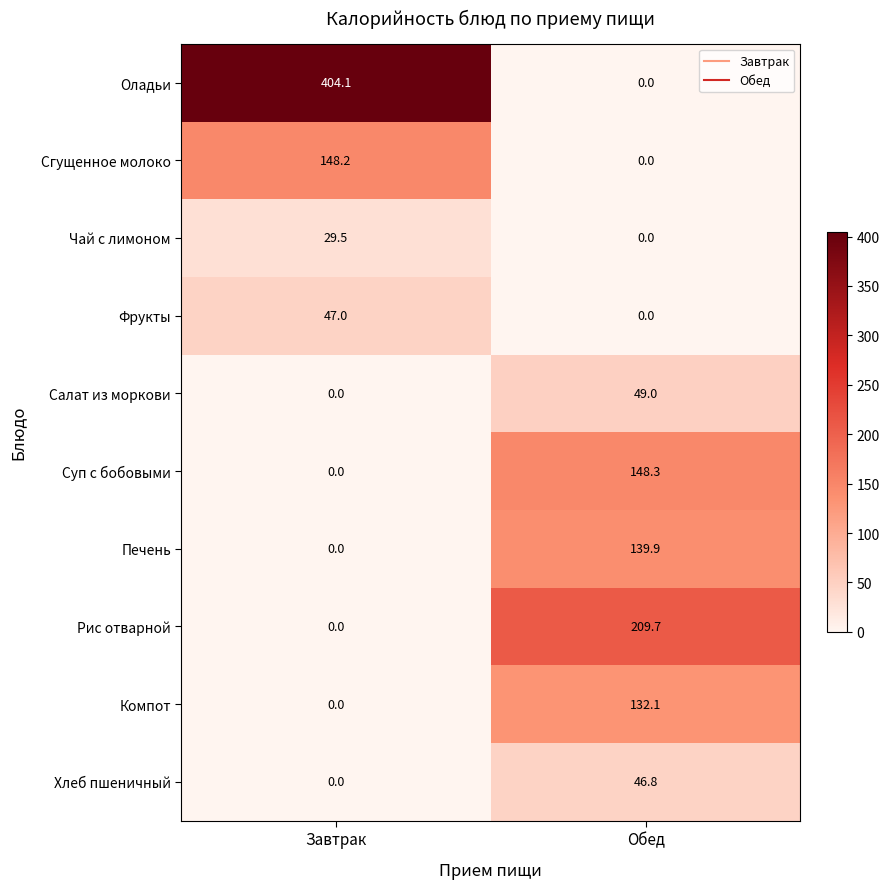

Reading left to right, transcribe all the data shown in this chart.

Оладьи: 404.1	0.0
Сгущенное молоко: 148.2	0.0
Чай с лимоном: 29.5	0.0
Фрукты: 47.0	0.0
Салат из моркови: 0.0	49.0
Суп с бобовыми: 0.0	148.3
Печень: 0.0	139.9
Рис отварной: 0.0	209.7
Компот: 0.0	132.1
Хлеб пшеничный: 0.0	46.8